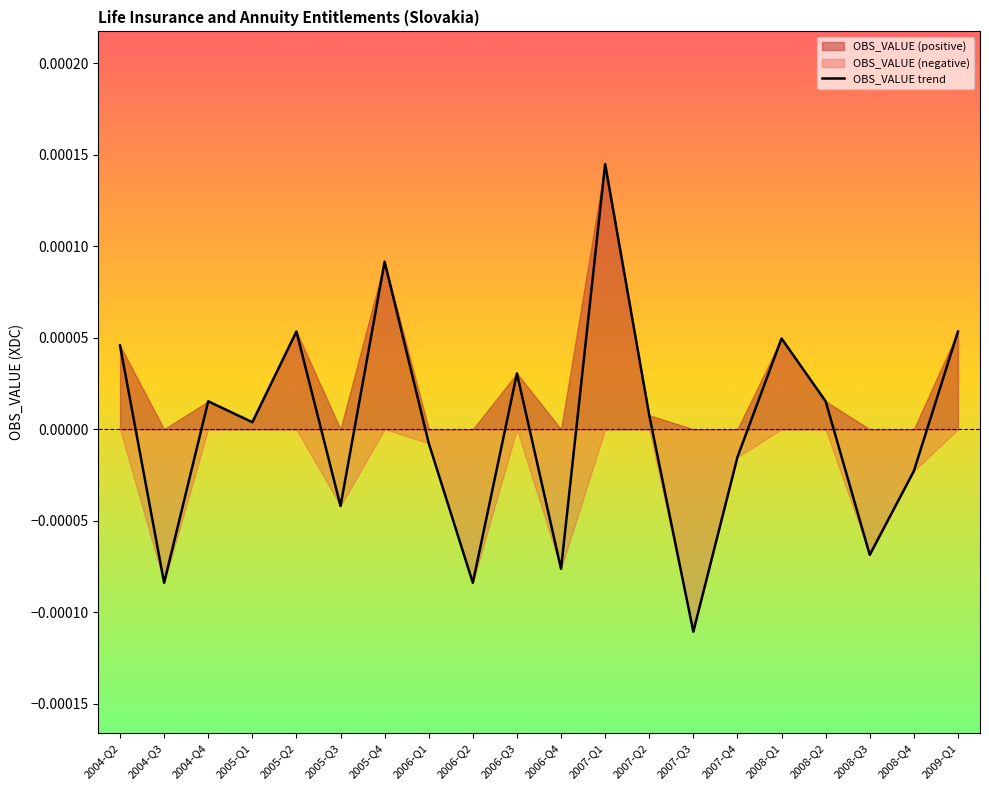

True or false: the data has more than 0 interior local peaks.

True